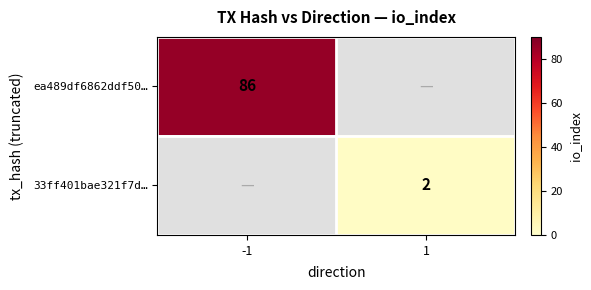

Is it true that ea489df6862ddf50… equals 52 at -1?

False